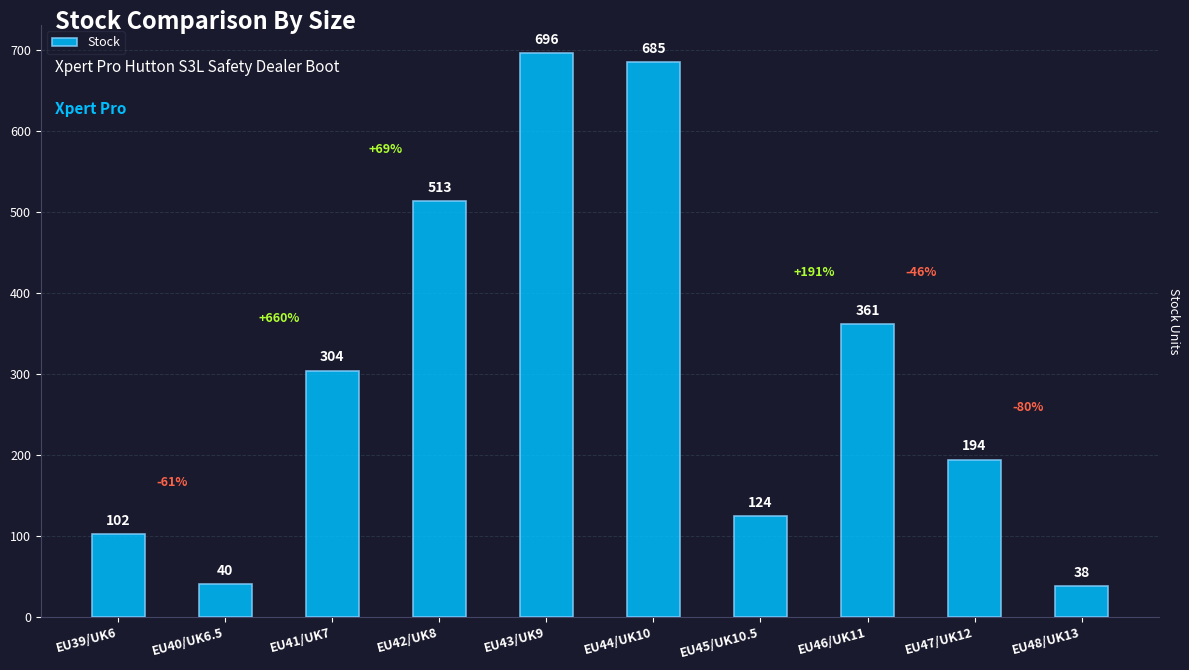

The chart shows a value of 366 at EU44/UK10. True or false?

False